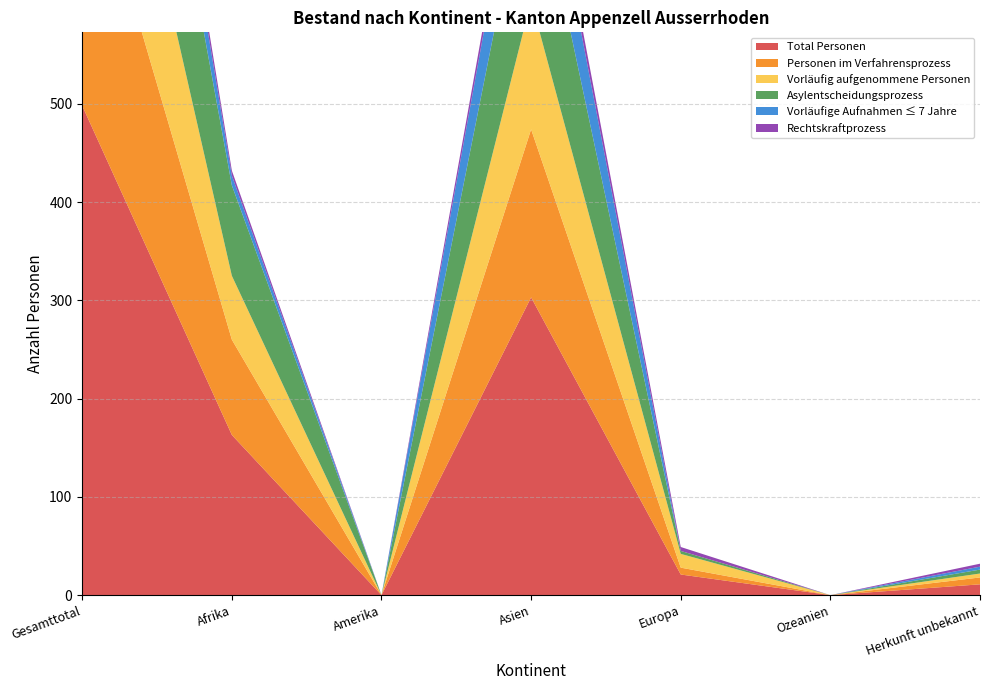

Where is the first local maximum for Vorläufig aufgenommene Personen?

Asien